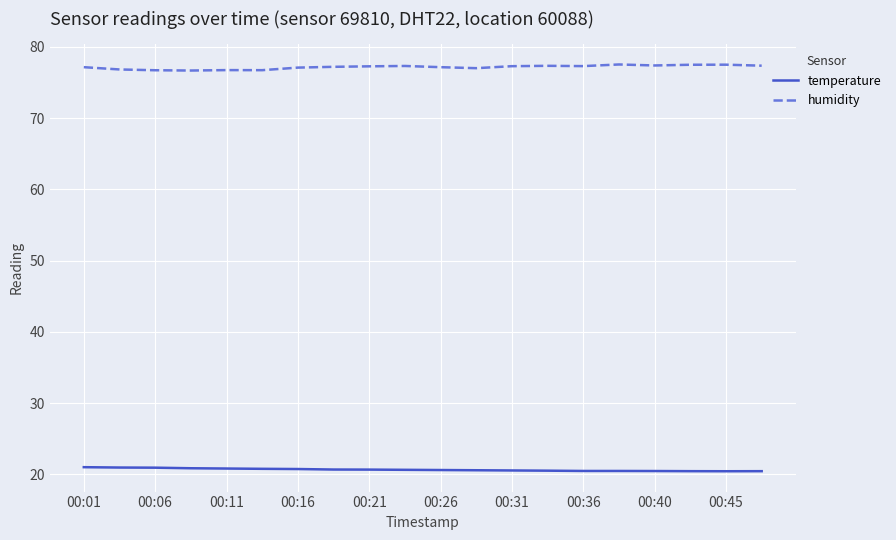

Which series has the largest total across all categories?

humidity